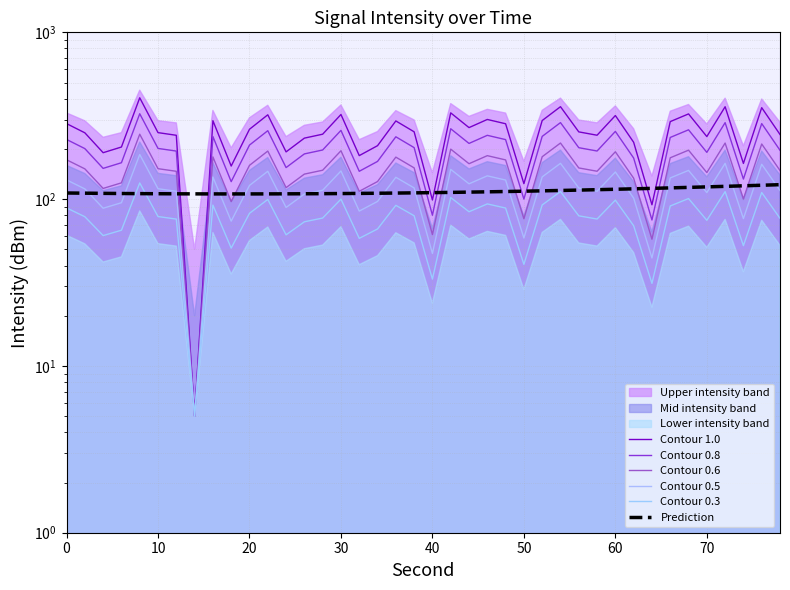

How many distinct data groups are displayed?

6